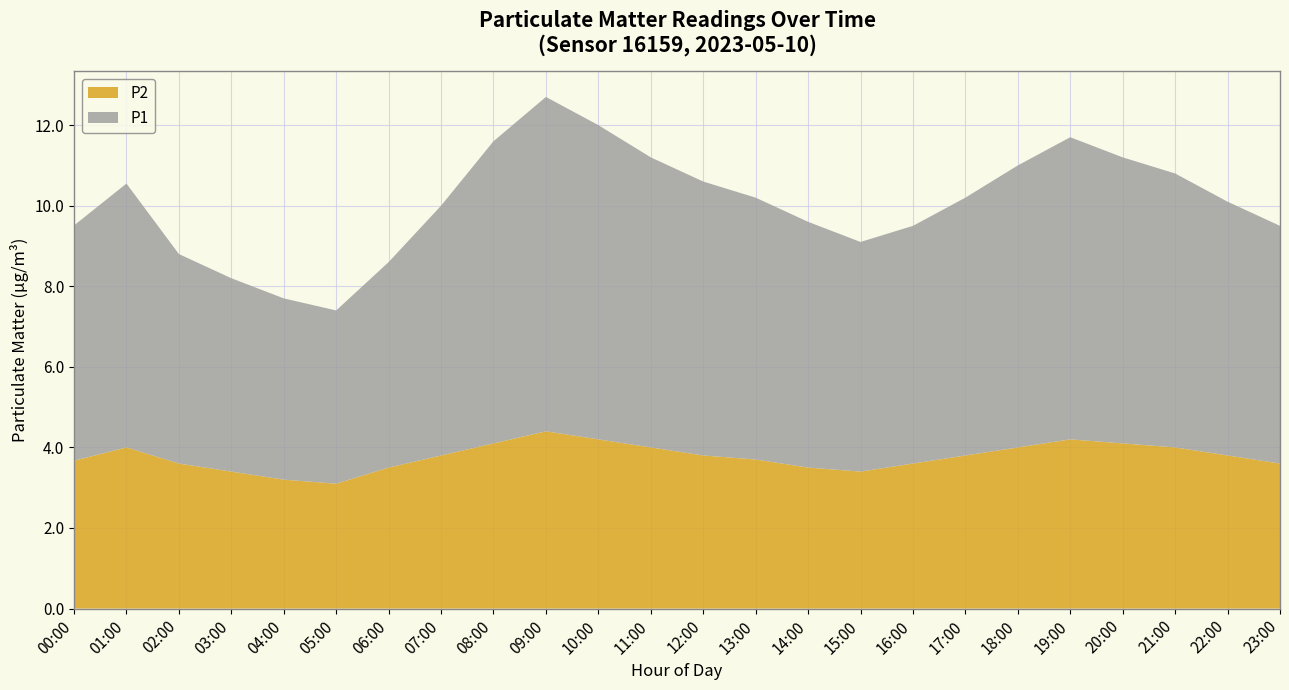

What is the total value across all series at 08:00?

11.6